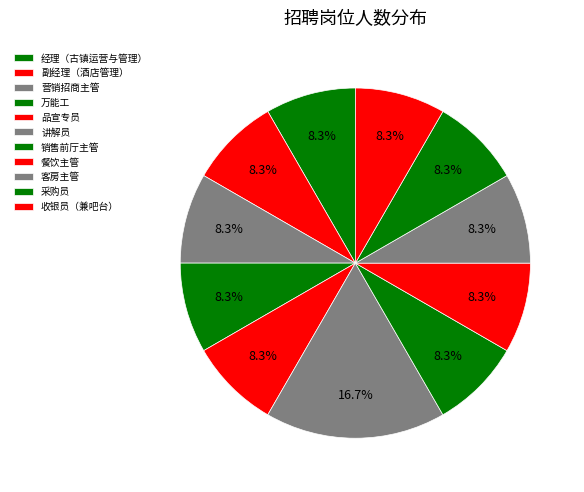

To the nearest percent, what is the combined percentage of 采购员 and 收银员（兼吧台）?

17%